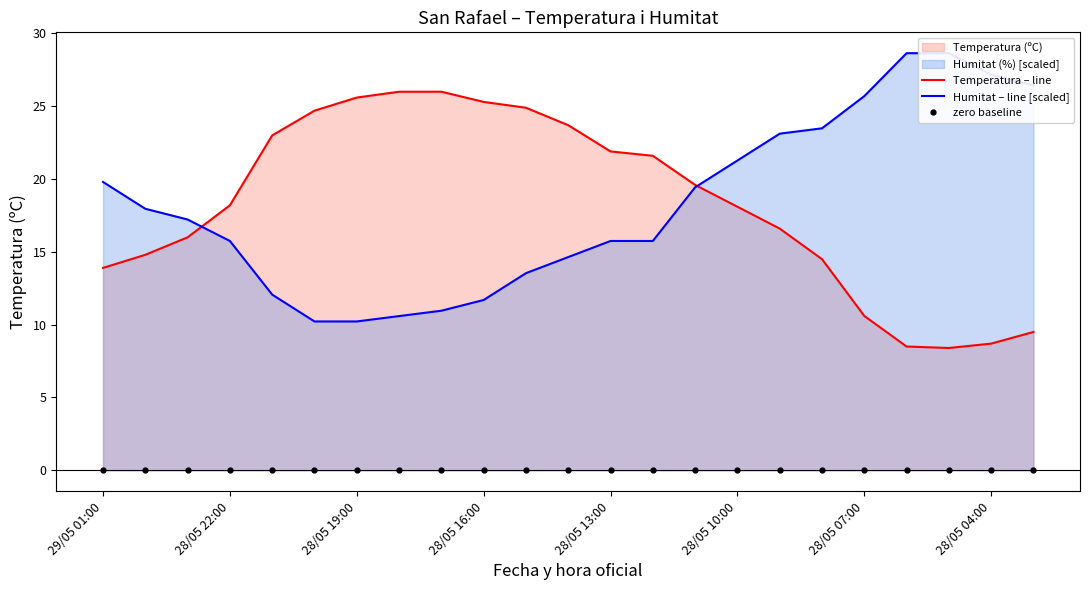

Rank the series by their maximum value, from lowest to highest.

zero baseline, Temperatura – line, Humitat – line [scaled]